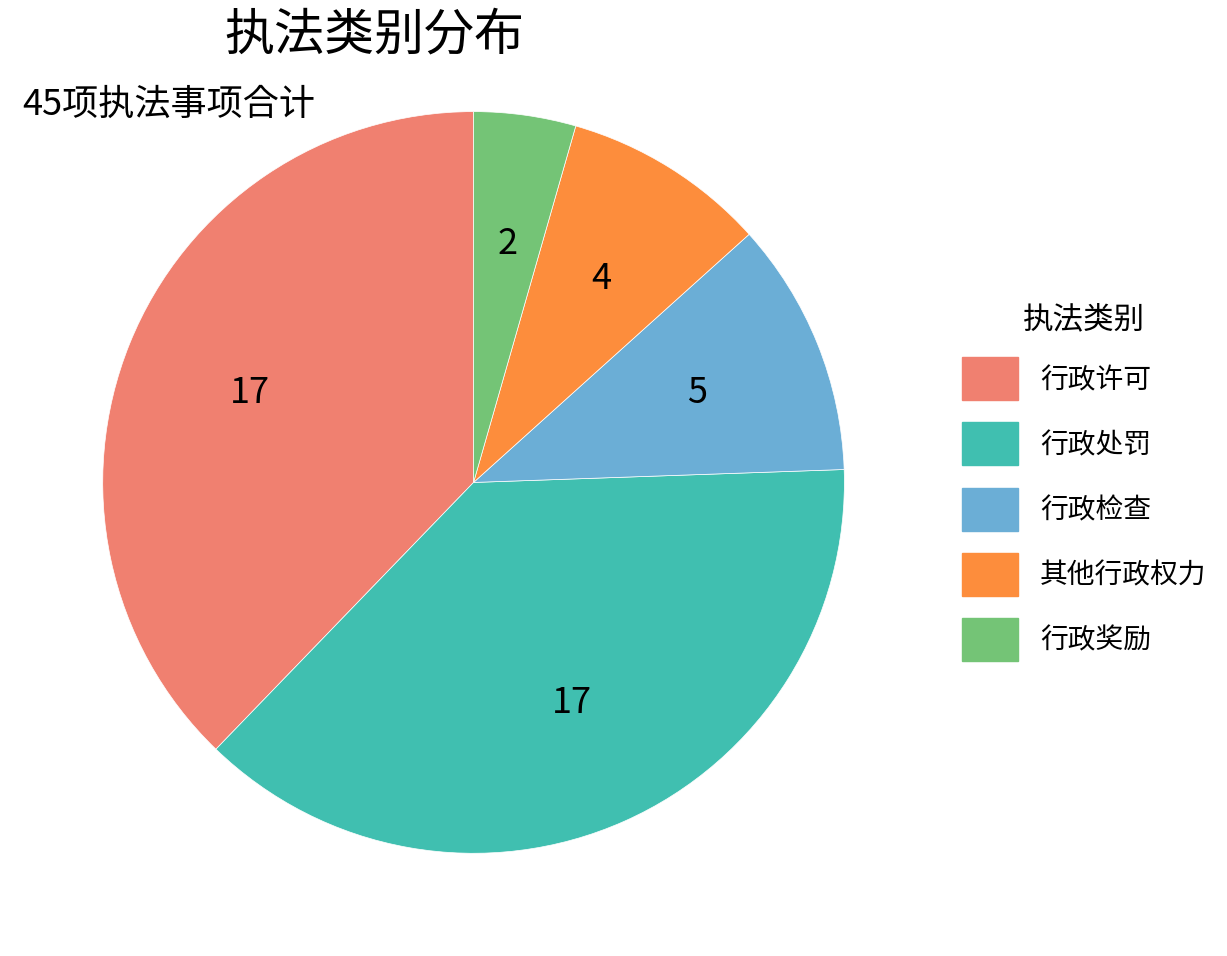

Is the sum of 行政许可 and 行政奖励 greater than half?

No